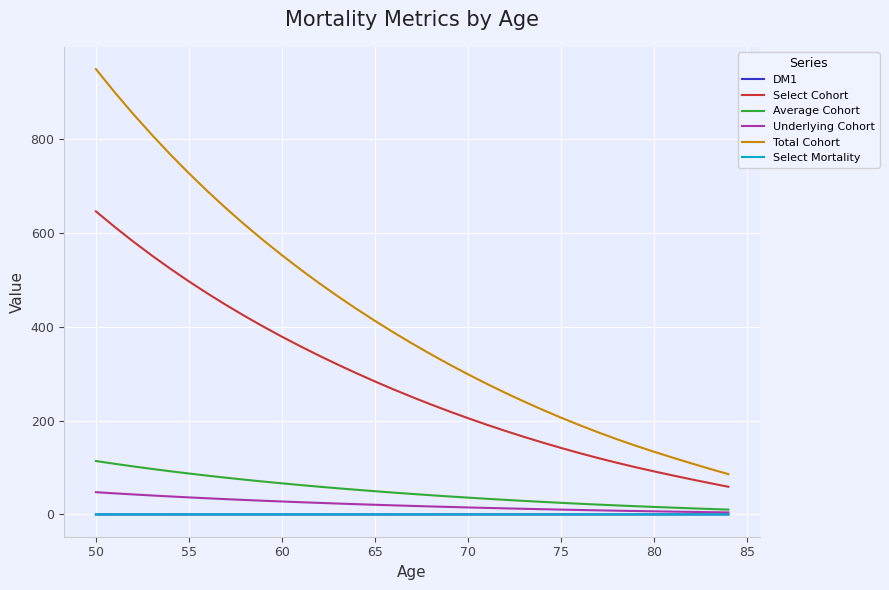

True or false: Select Cohort and Select Mortality cross at least once.

False